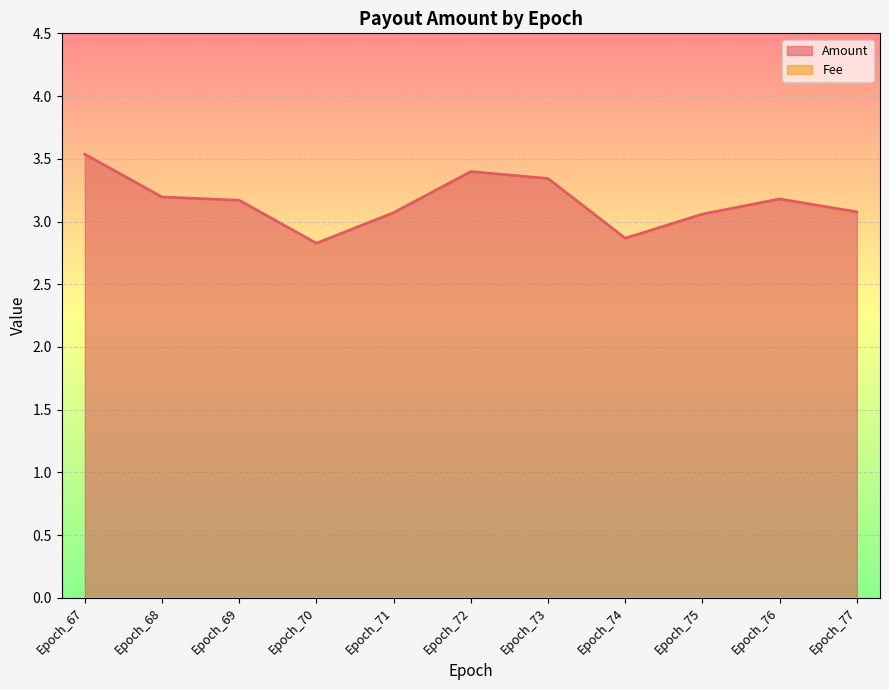

Reading left to right, transcribe all the data shown in this chart.

3.5	3.2	3.2	2.8	3.1	3.4	3.3	2.9	3.1	3.2	3.1